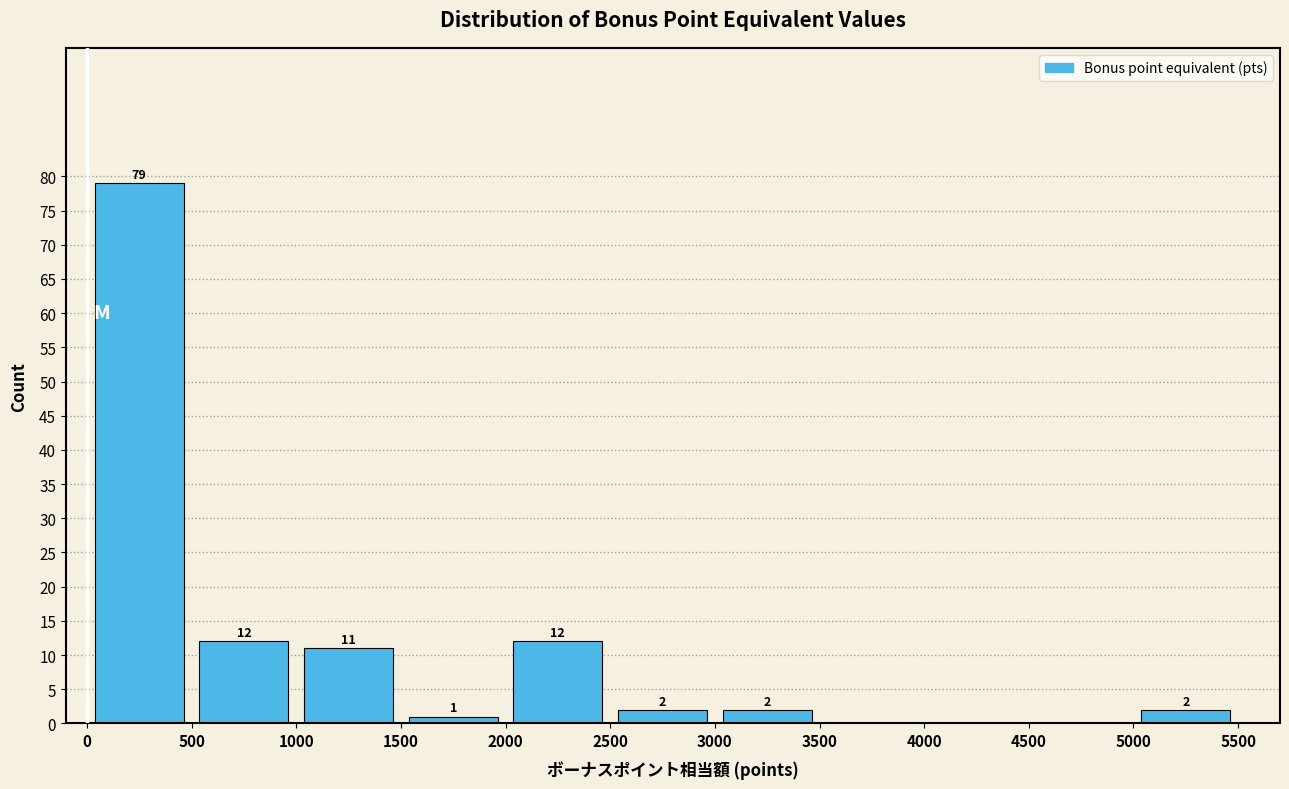

Over which range of the x-axis is the bar tallest?

0 to 500